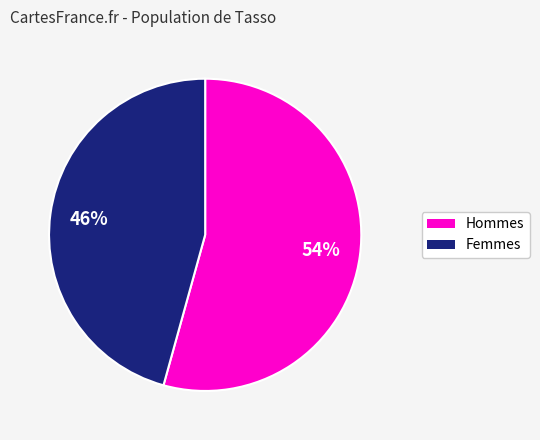

How many segments does this pie chart have?

2